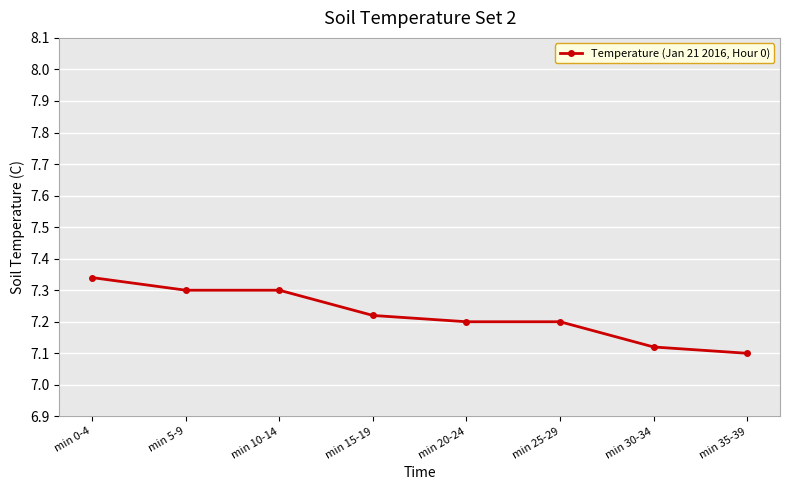

What is the label of the 4th point from the right?

min 20-24